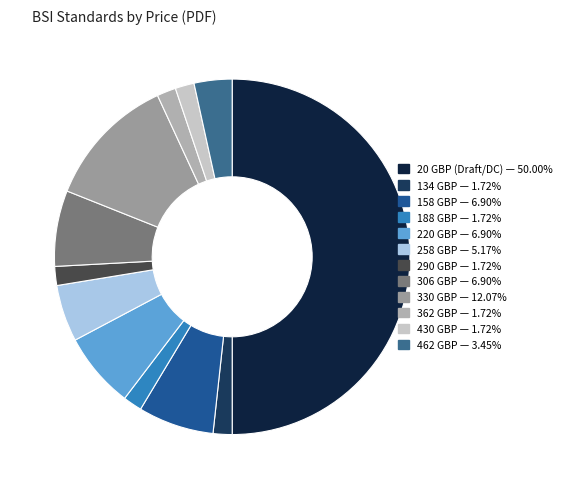

How many slices are in this pie chart?

12